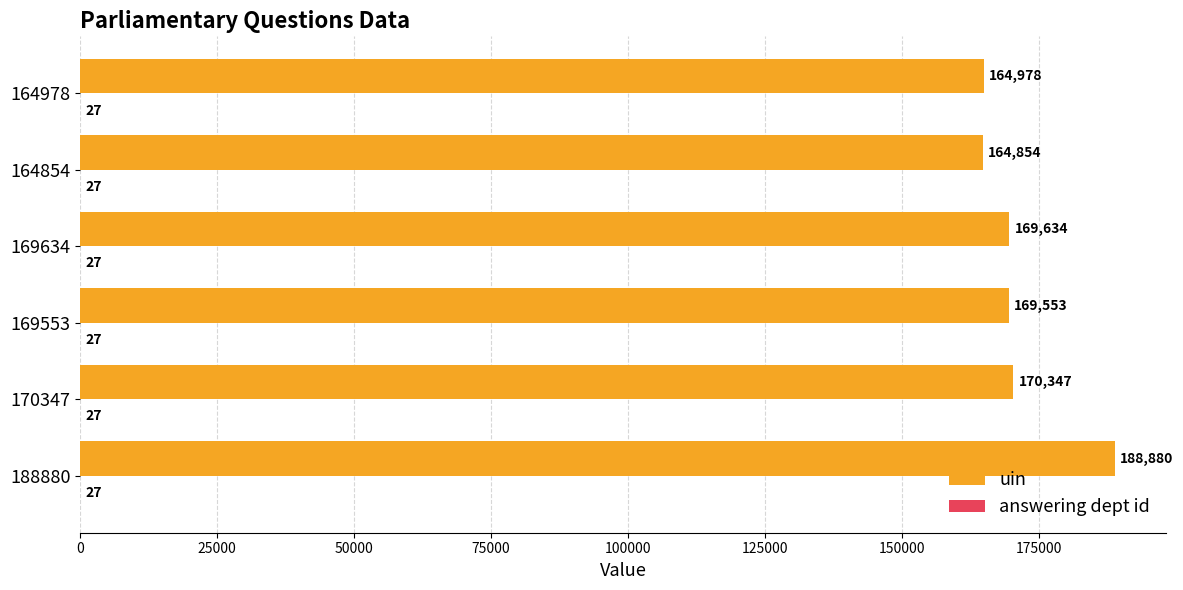

True or false: uin has a value of 238920 at 164854.

False